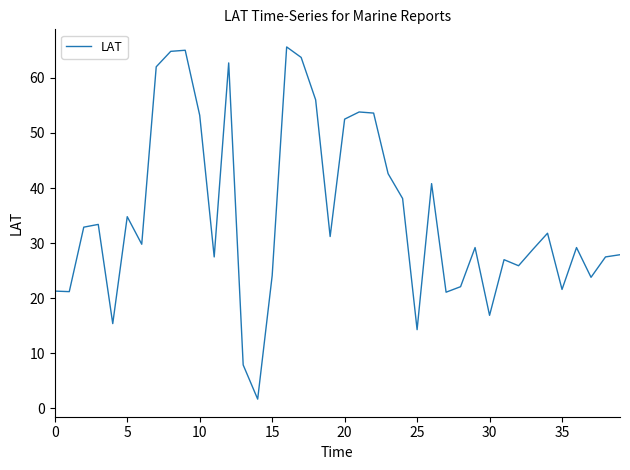

What is the maximum value shown in the chart?

65.6